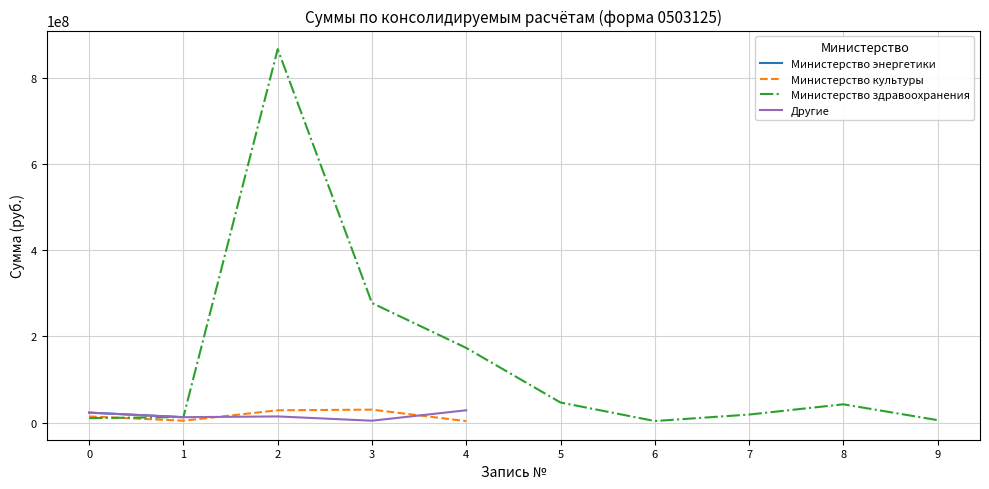

At how many categories does at least one series exceed 571232059?

1